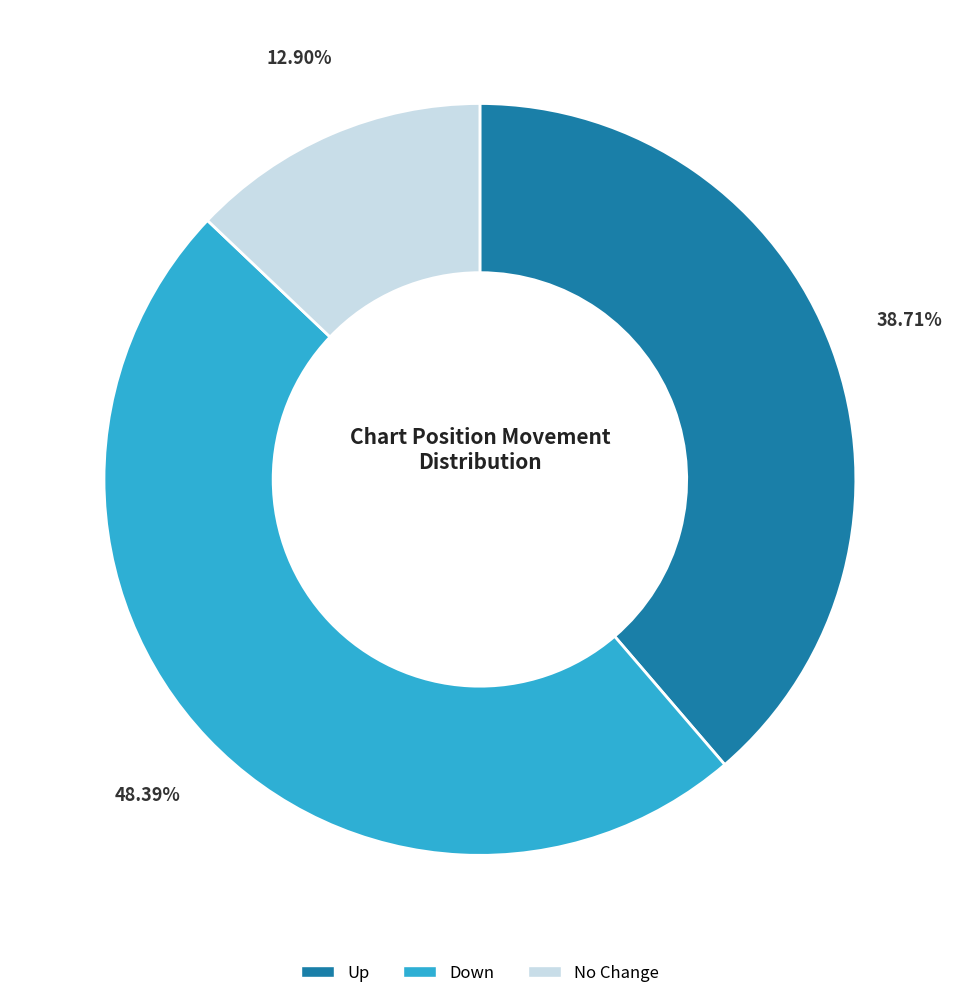

Rank the categories by value from highest to lowest.

Down, Up, No Change